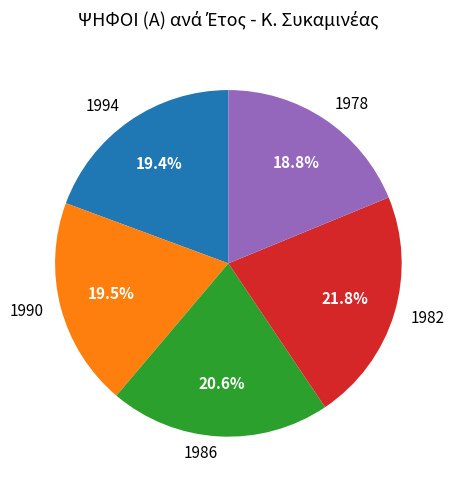

Count the number of slices in the pie.

5